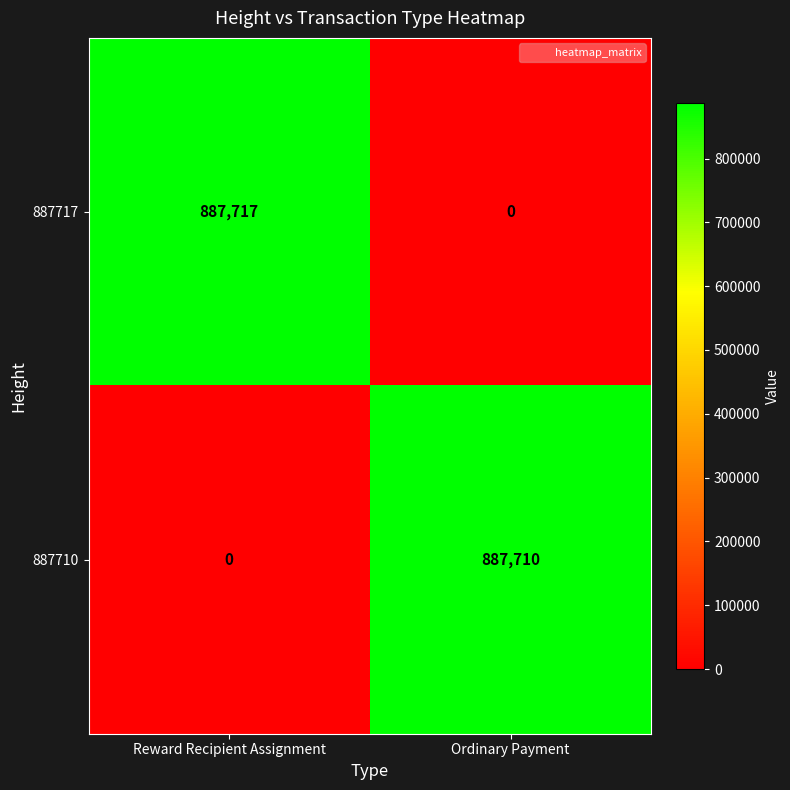

How many categories are shown in the chart?

2